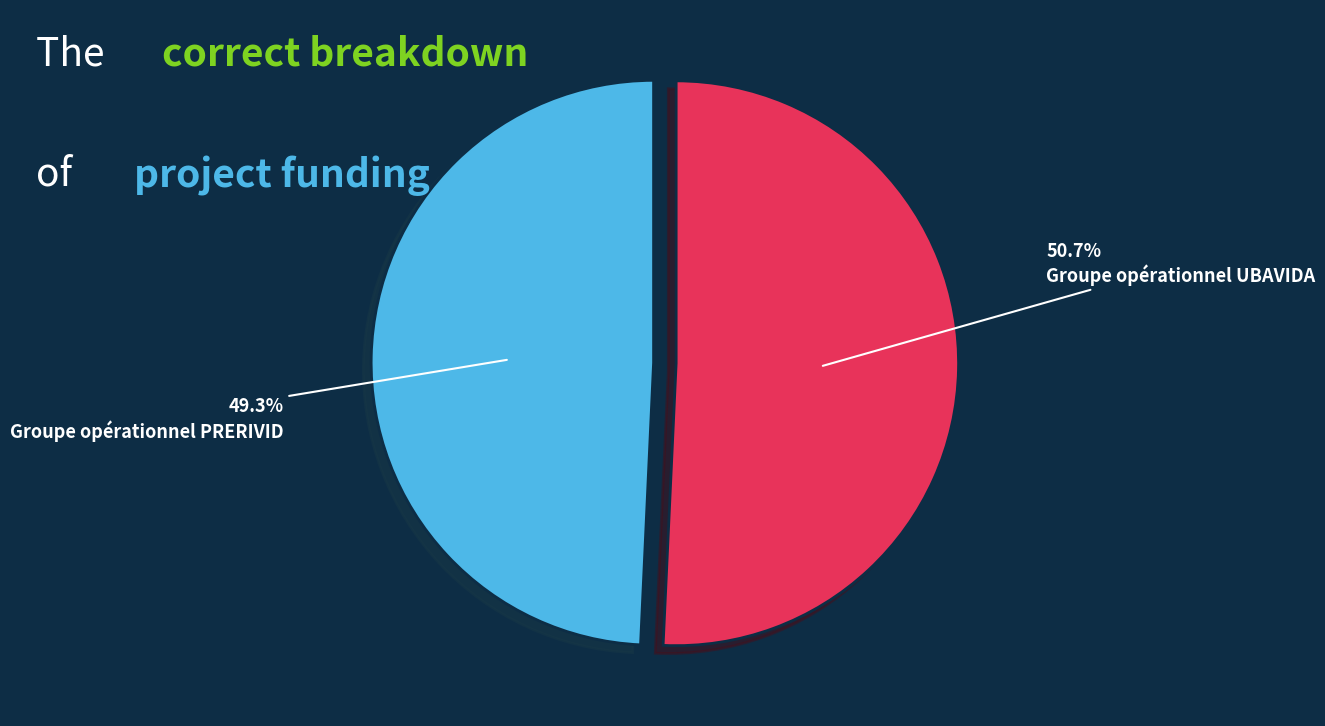

True or false: Groupe opérationnel PRERIVID accounts for 49% of the total.

True